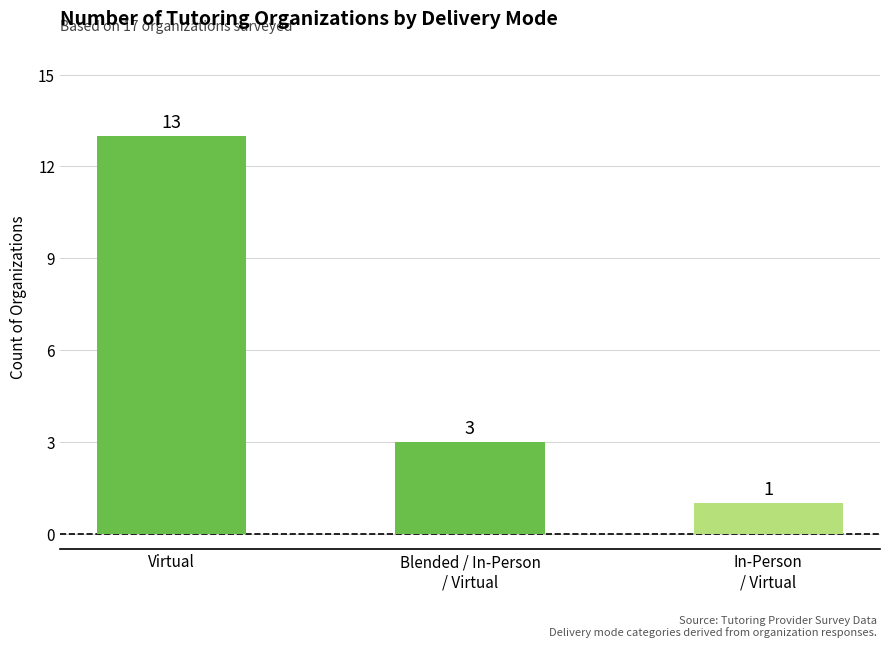

Reading right to left, what are all the values shown in this chart?

1	3	13